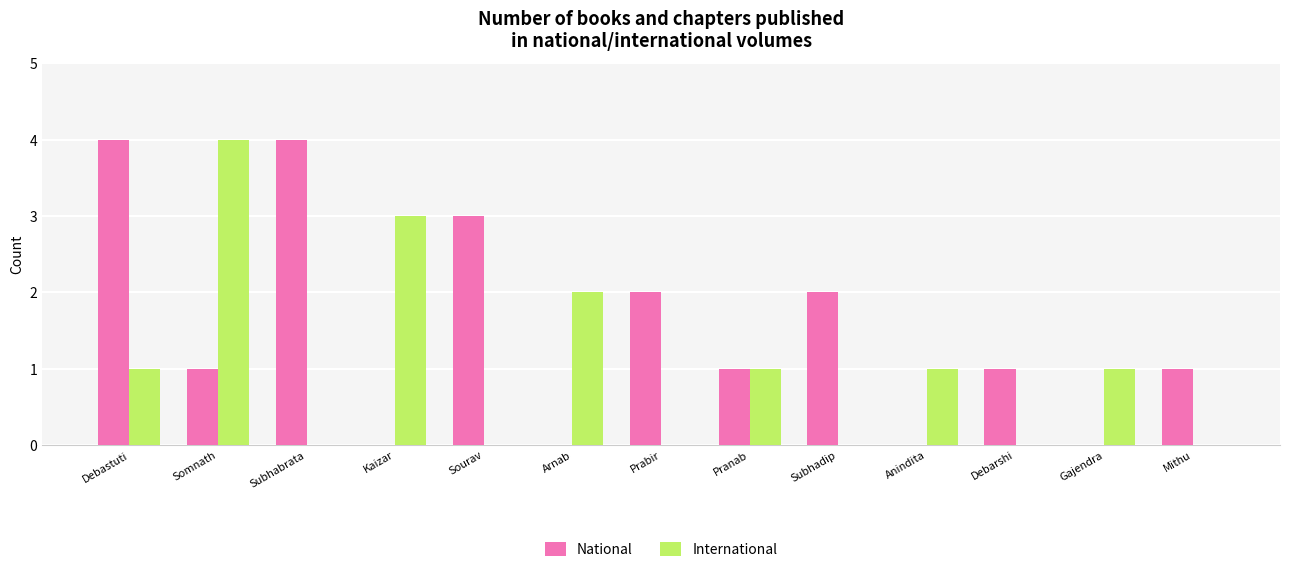

Which series has the largest total across all categories?

National